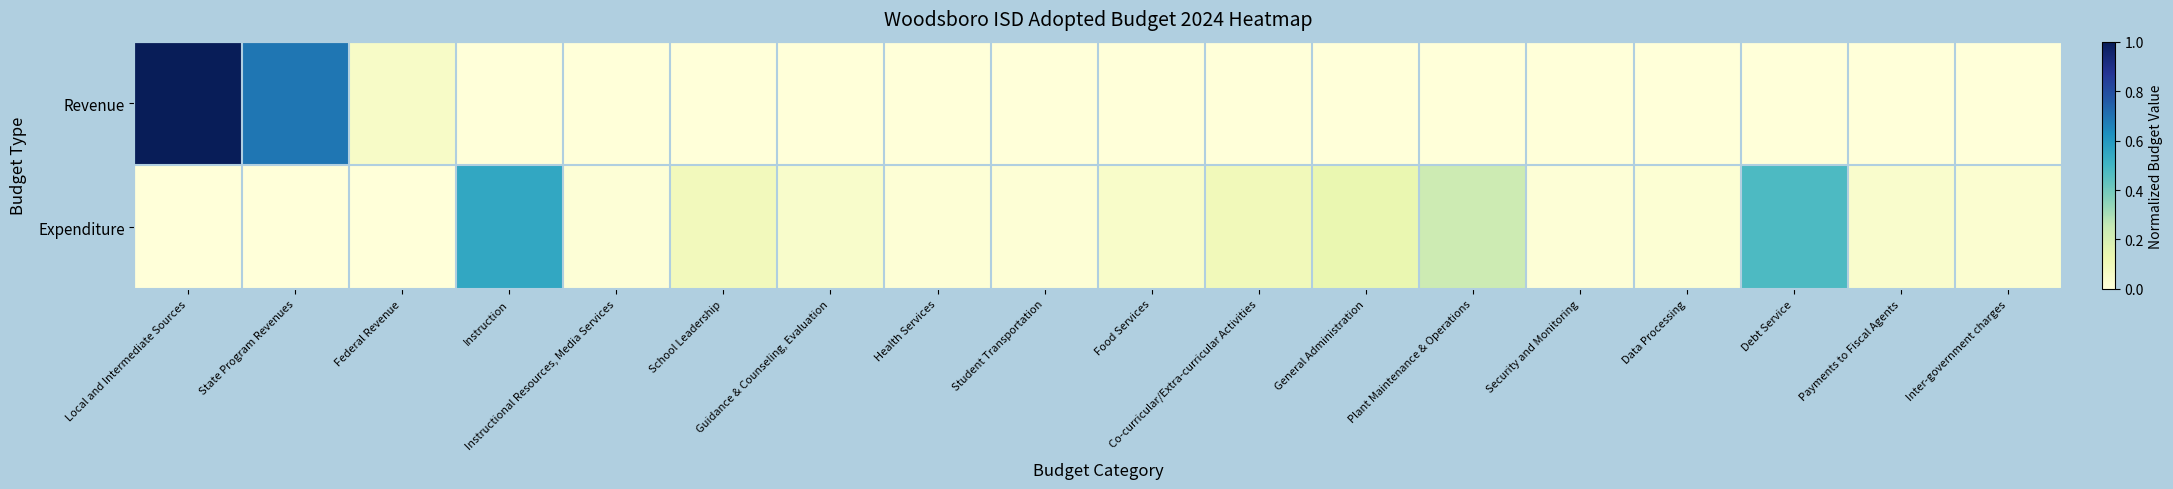

Rank the series by their maximum value, from highest to lowest.

Revenue, Expenditure